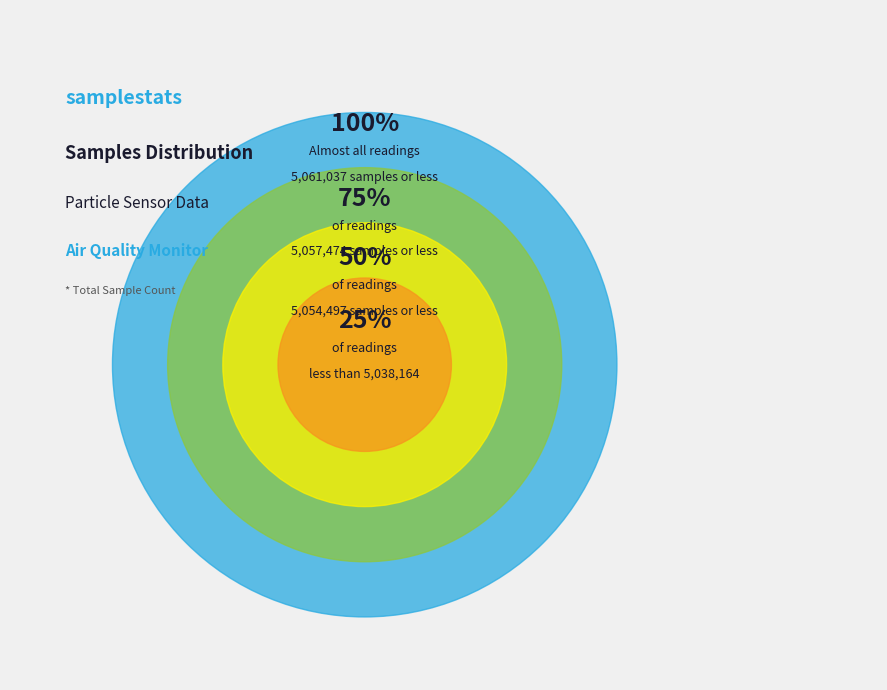

To the nearest percent, what portion does 28 represent?

8%